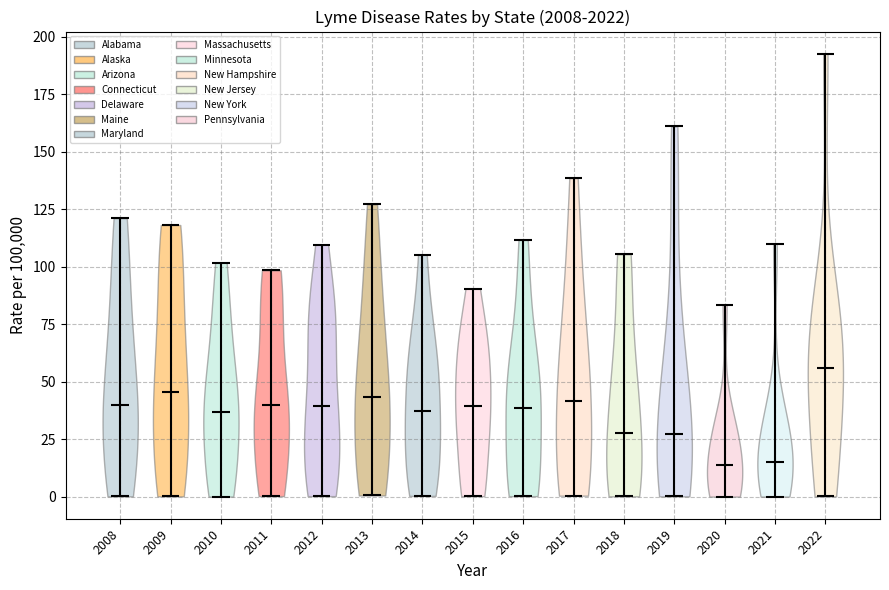

Reading left to right, read every violin against the y-axis: where its median line is, and the lowest and highest points it reaches. The values are not printed on the chart, so give them approximately, as read against the axis.

2008: median line 40, lowest point 0, highest point 120
2009: median line 45, lowest point 0, highest point 120
2010: median line 35, lowest point 0, highest point 100
2011: median line 40, lowest point 0, highest point 100
2012: median line 40, lowest point 0, highest point 110
2013: median line 45, lowest point 0, highest point 125
2014: median line 35, lowest point 0, highest point 105
2015: median line 40, lowest point 0, highest point 90
2016: median line 40, lowest point 0, highest point 110
2017: median line 40, lowest point 0, highest point 140
2018: median line 30, lowest point 0, highest point 105
2019: median line 25, lowest point 0, highest point 160
2020: median line 15, lowest point 0, highest point 85
2021: median line 15, lowest point 0, highest point 110
2022: median line 55, lowest point 0, highest point 195